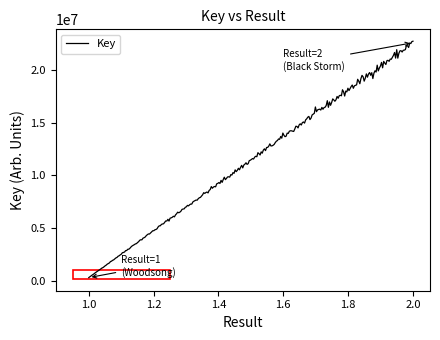

What is the maximum value shown in the chart?

22707623.2